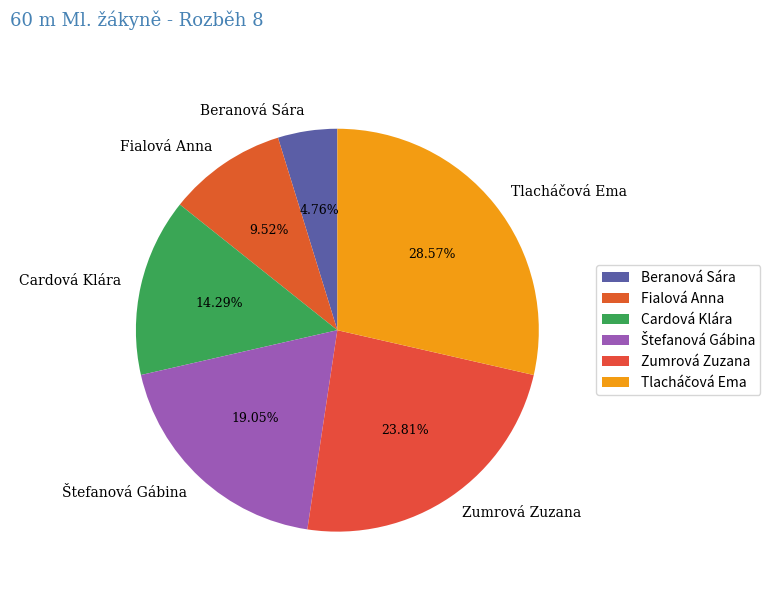

Is there any slice that represents more than half of the pie?

No